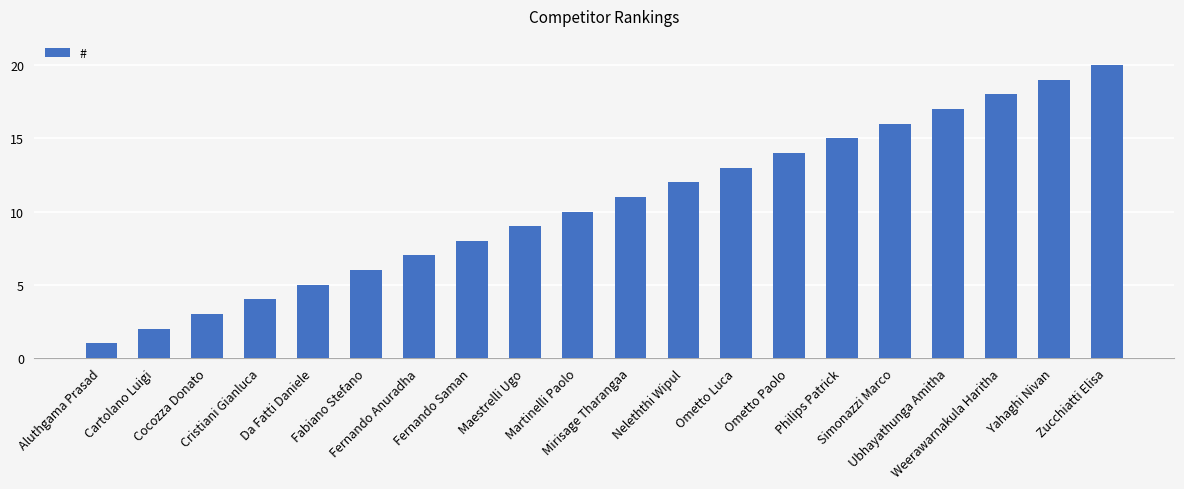

How many data points are less than 11?

10